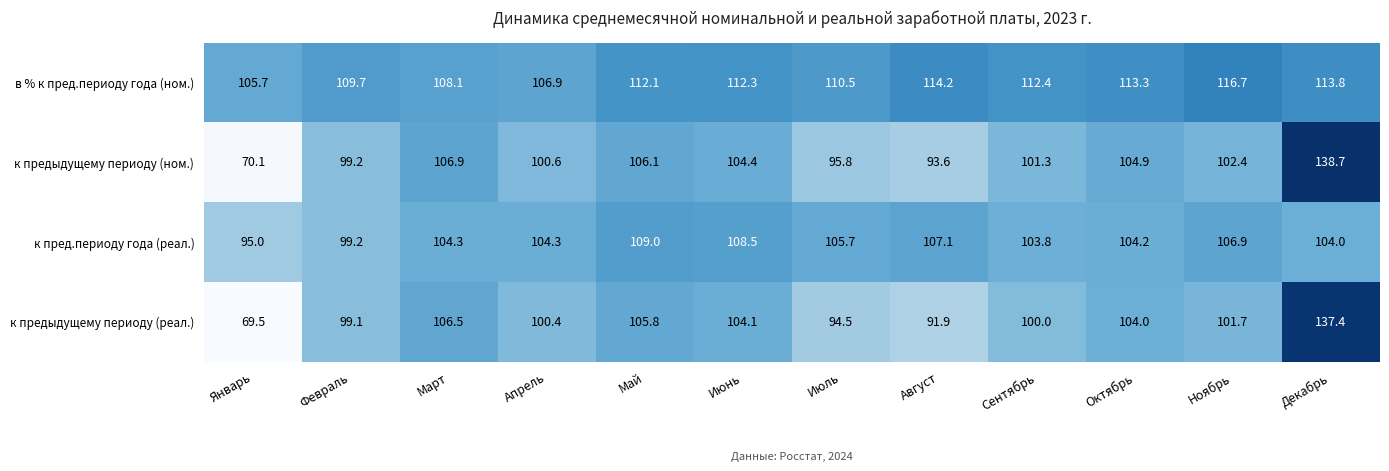

At Январь, list the series in order from smallest to largest.

к предыдущему периоду (реал.), к предыдущему периоду (ном.), к пред.периоду года (реал.), в % к пред.периоду года (ном.)